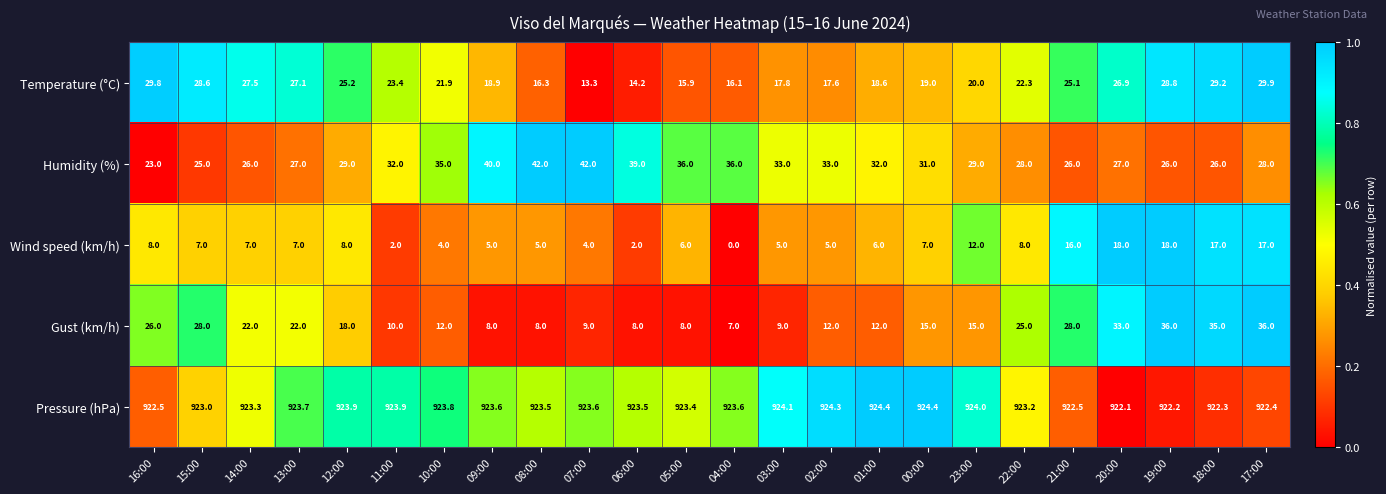

Rank the series at 00:00 from lowest to highest value.

Wind speed (km/h), Gust (km/h), Temperature (°C), Humidity (%), Pressure (hPa)